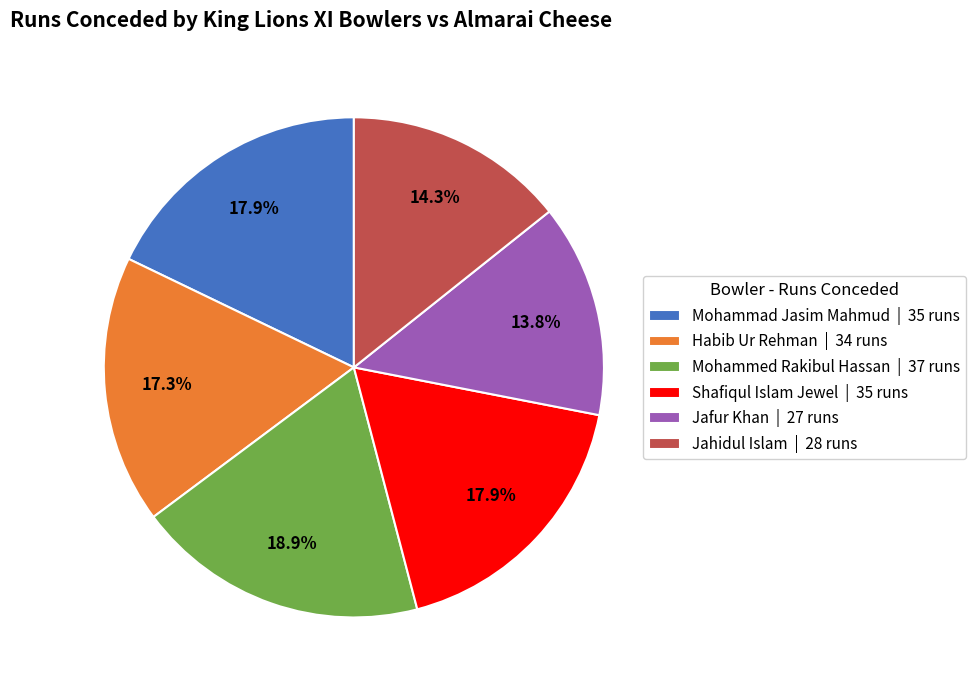

Which has a higher value, Jafur Khan or Jahidul Islam?

Jahidul Islam